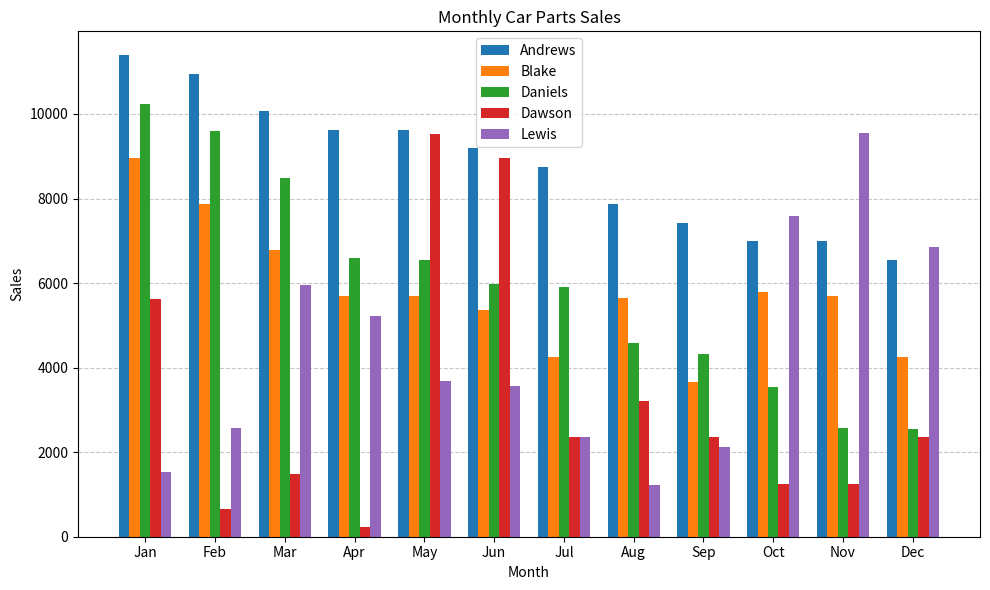

What value does the Lewis series have at Nov?

9541.0